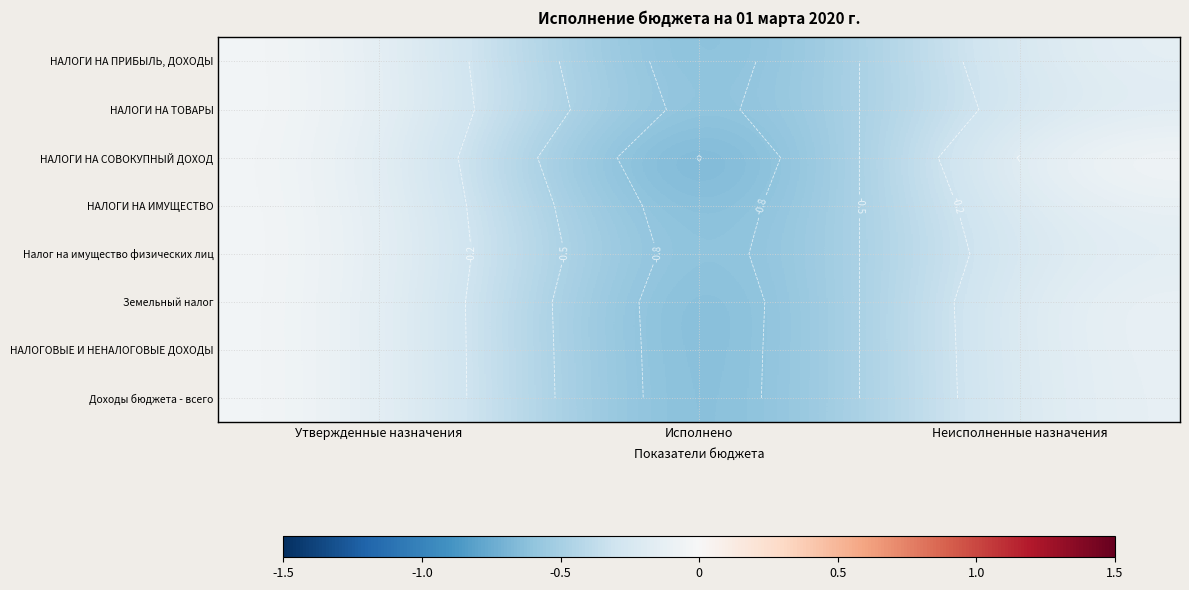

What is the sum of the НАЛОГИ НА ТОВАРЫ values at Утвержденные назначения and Неисполненные назначения?

-0.2